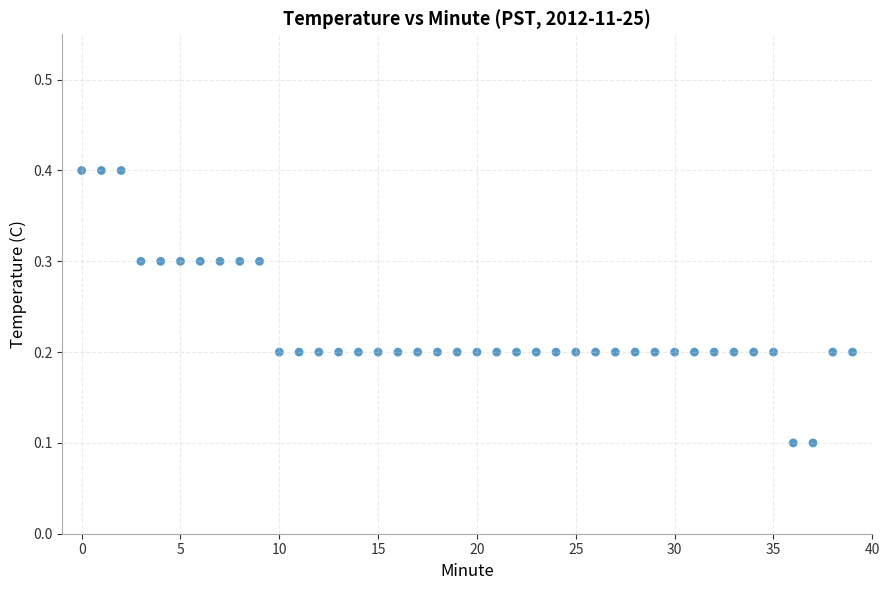

What is the range of Y values (max minus min)?

0.3